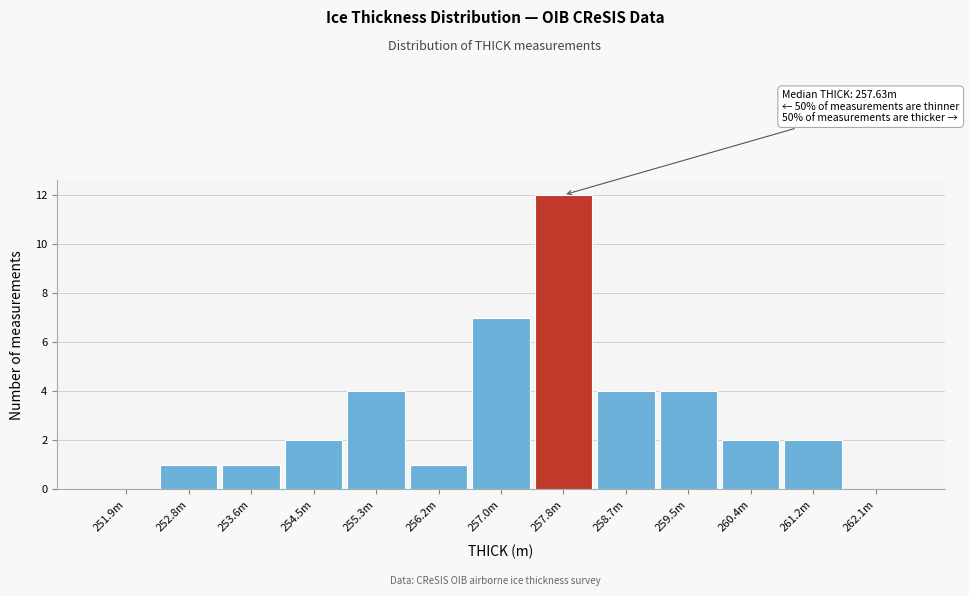

Reading right to left, list all the values displayed in this chart.

262.1m=0	261.2m=2	260.4m=2	259.5m=4	258.7m=4	257.8m=12	257.0m=7	256.2m=1	255.3m=4	254.5m=2	253.6m=1	252.8m=1	251.9m=0